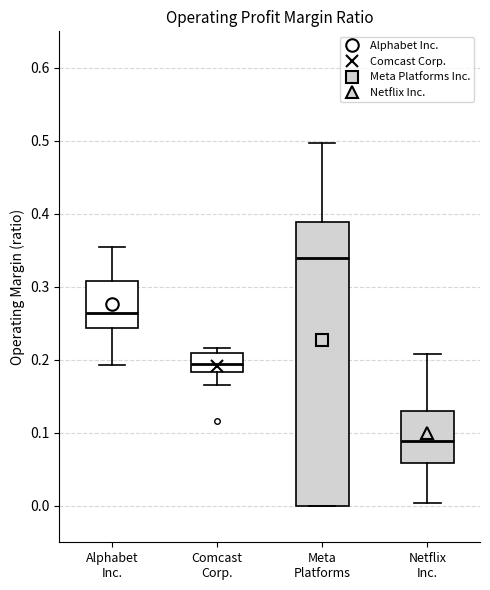

Comparing the boxes themselves (not the whiskers), which one is the tallest?

Meta Platforms